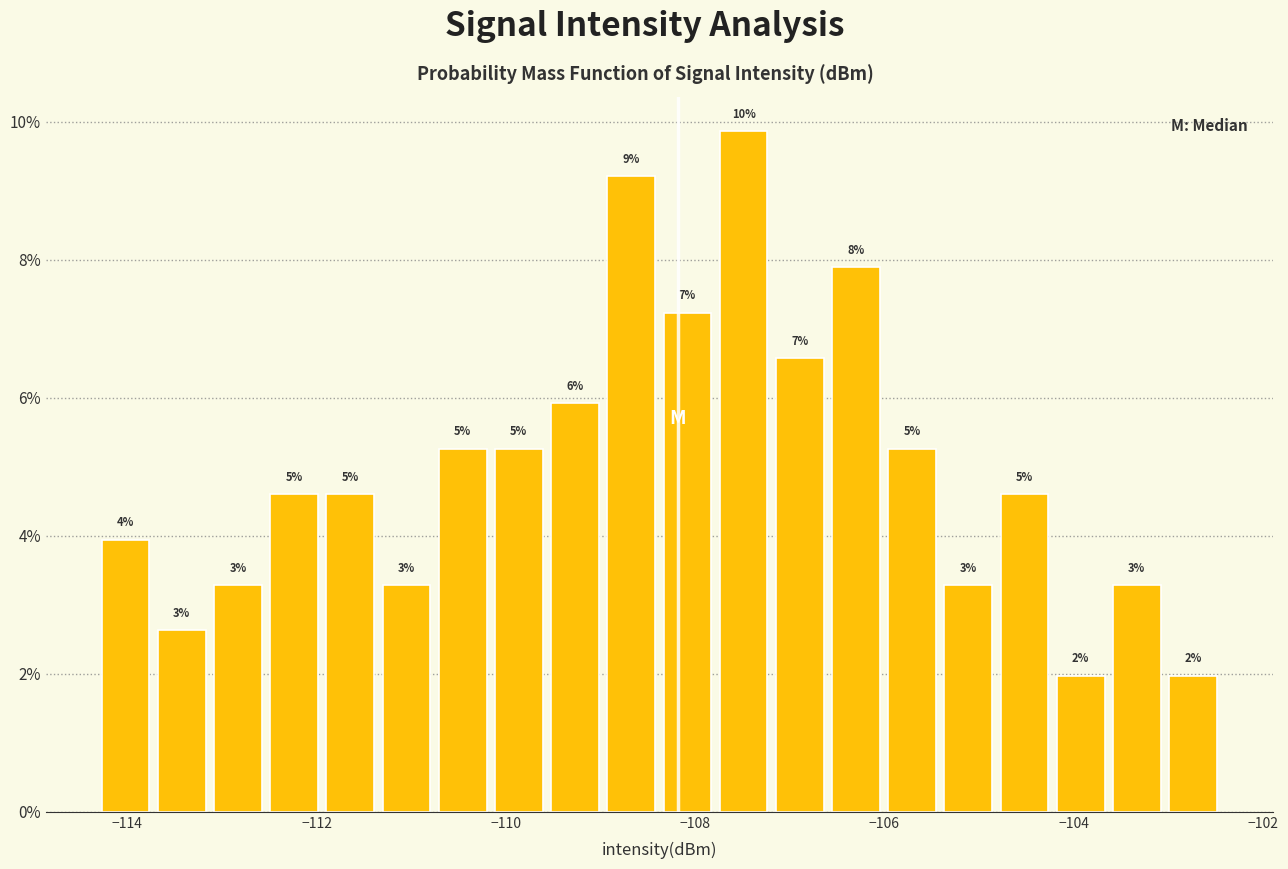

Read against the x-axis, roughly where is the centre of the tallest bar?

-107.4